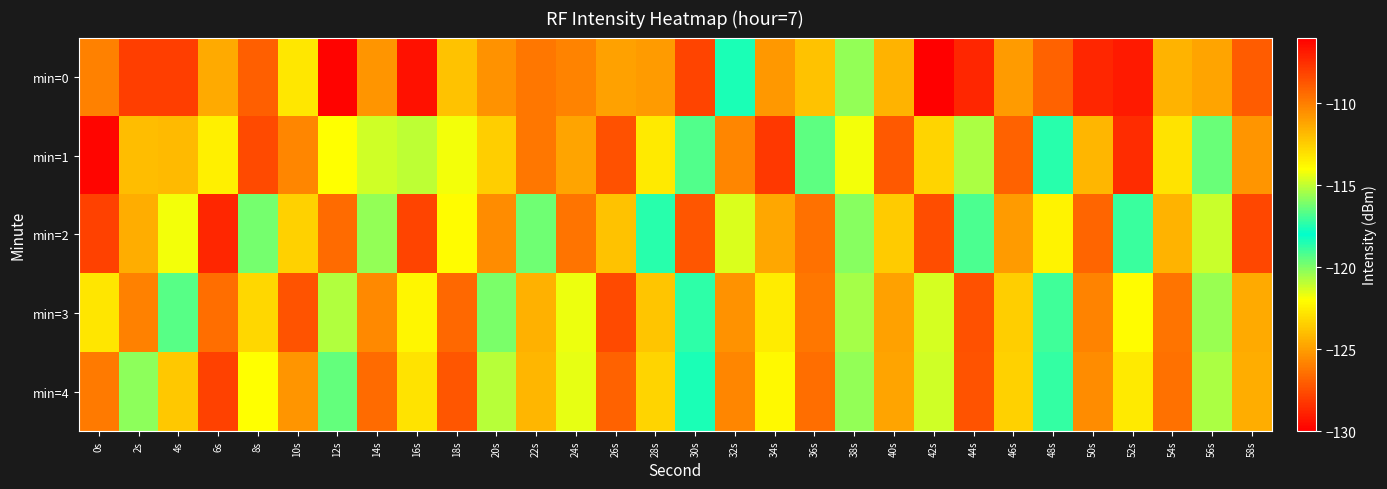

How many data points does each series have?

30